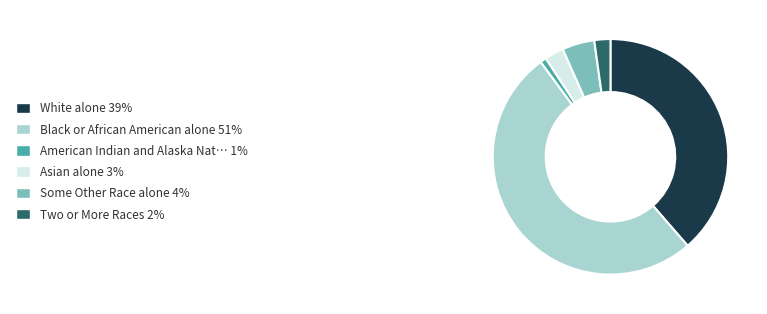

Is there a majority slice in this chart?

Yes